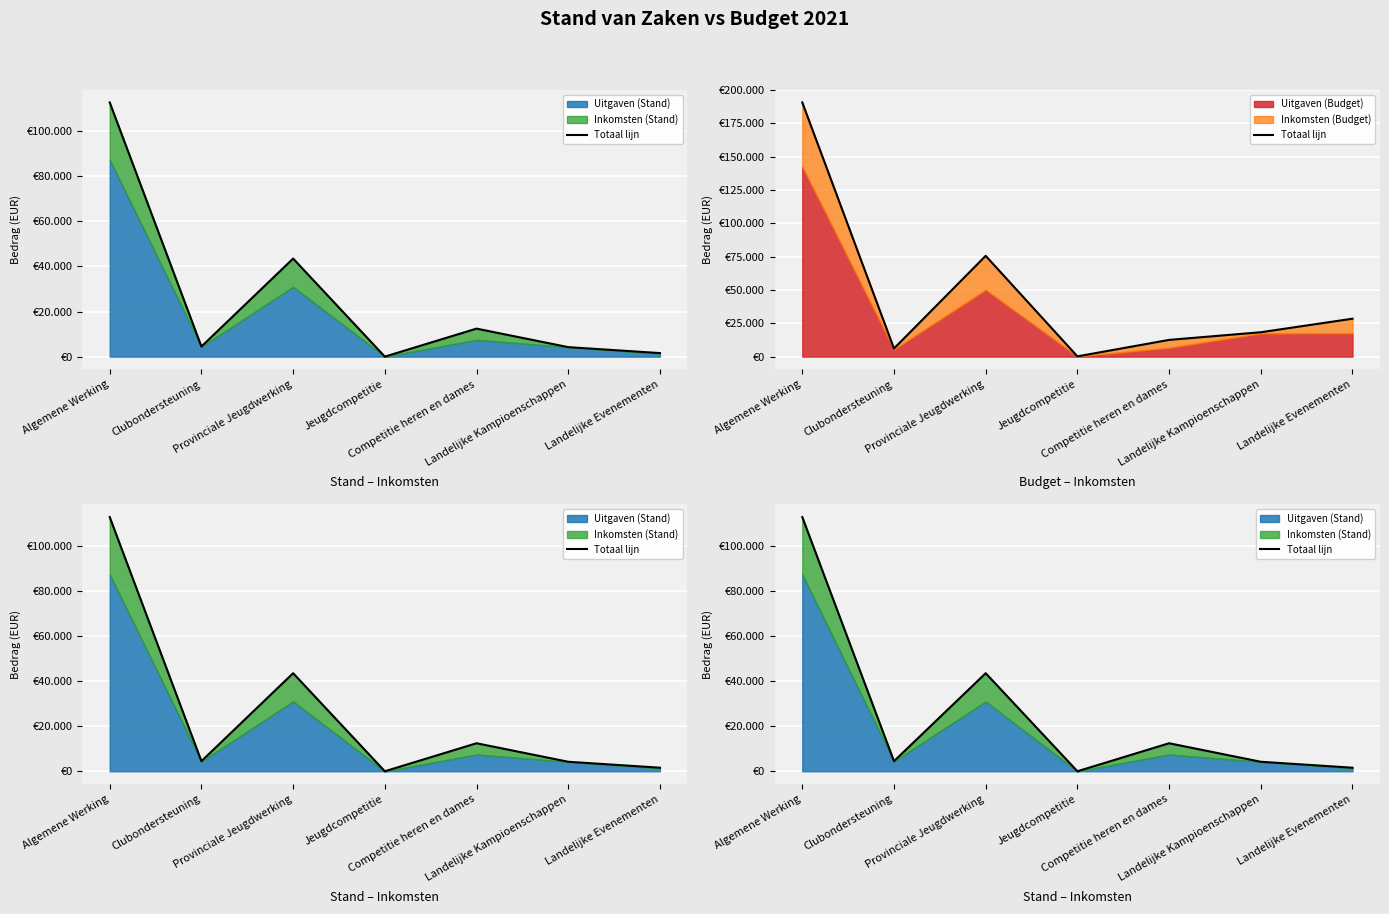

List the labels in order of value, largest first.

Algemene Werking, Provinciale Jeugdwerking, Competitie heren en dames, Clubondersteuning, Landelijke Kampioenschappen, Landelijke Evenementen, Jeugdcompetitie